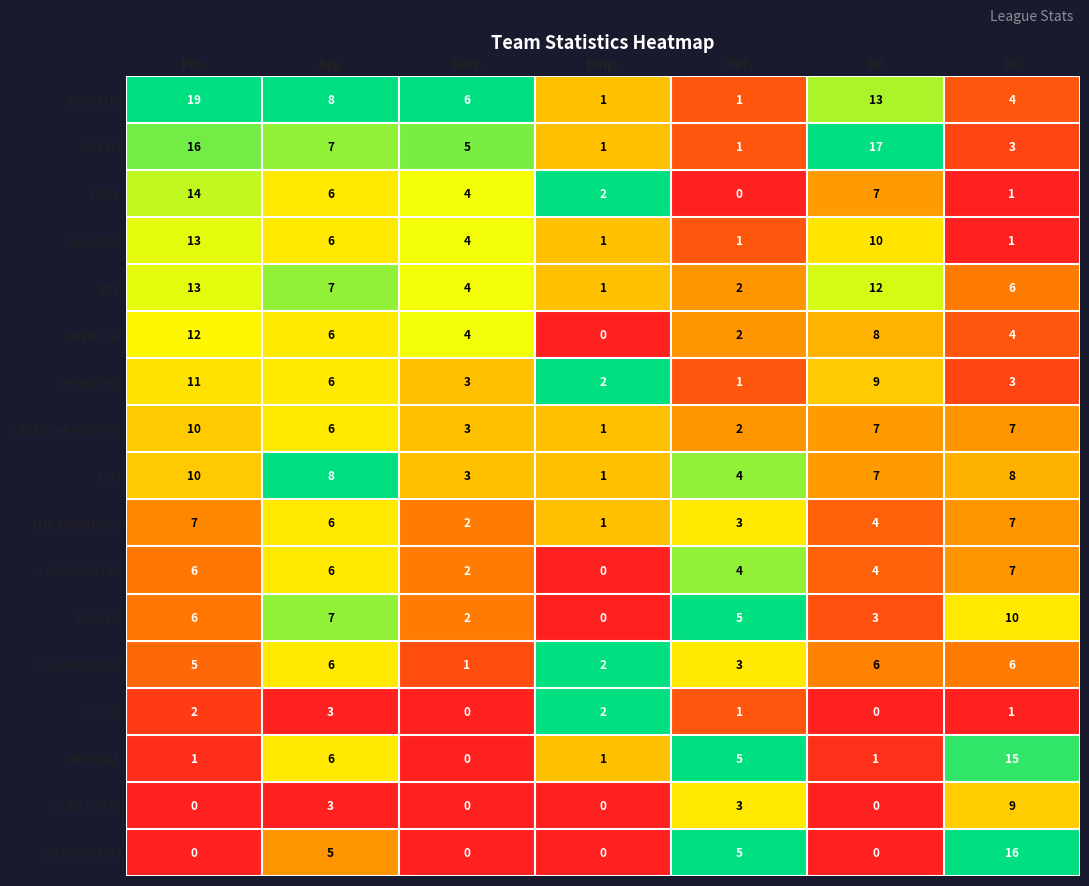

What is the maximum value shown in the chart?

19